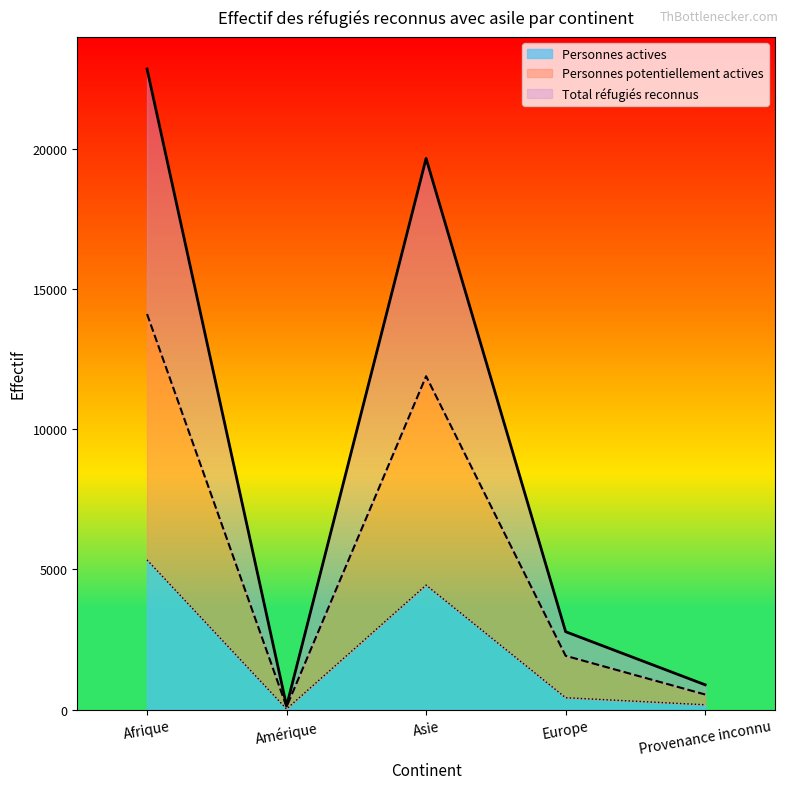

What is the value of the Personnes potentiellement actives point at the 4th from the left?

1921